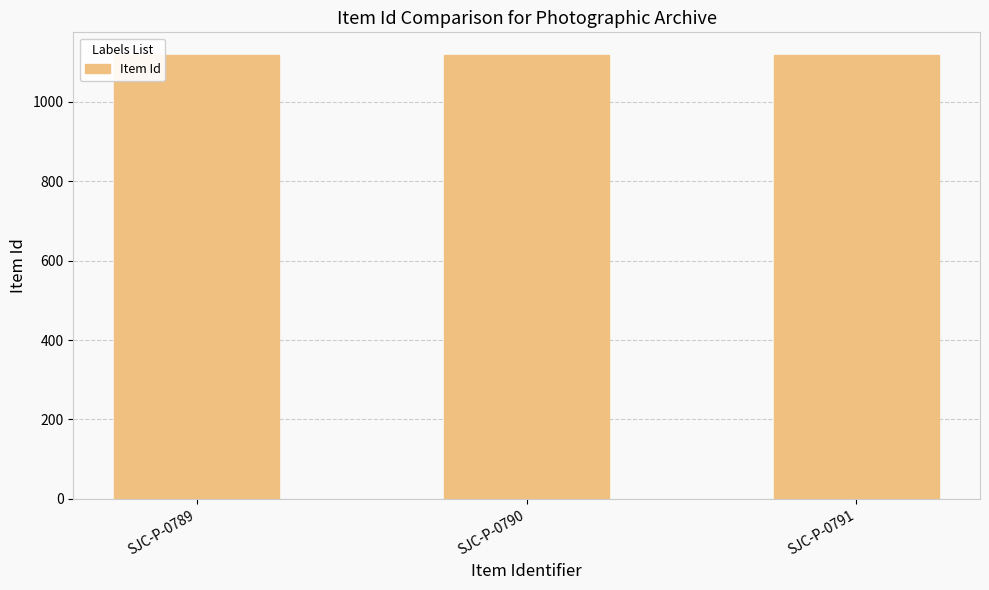

The value at SJC-P-0791 is 586. True or false?

False